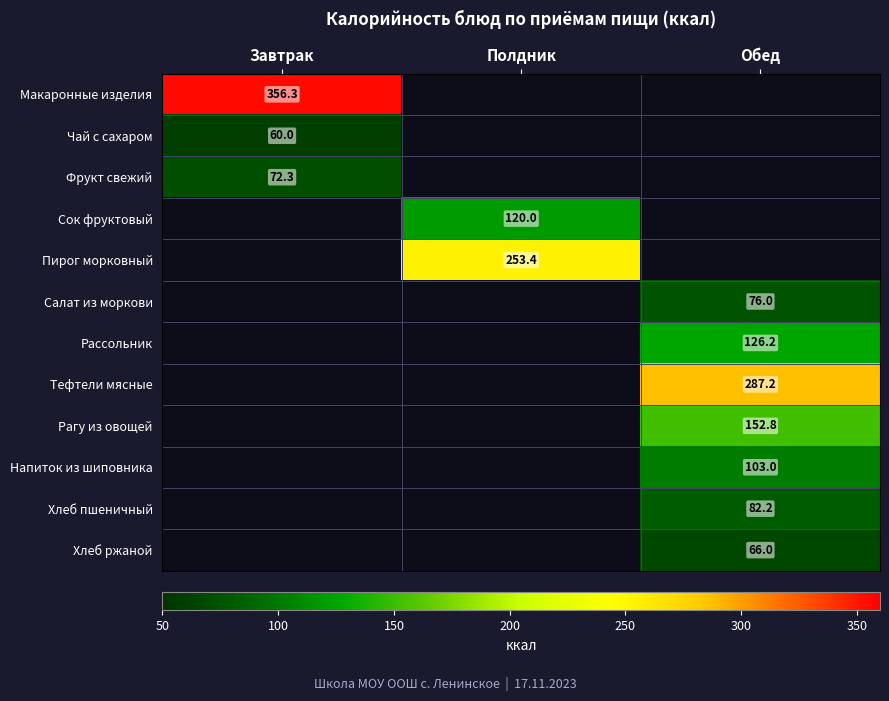

What is the difference between the highest and lowest values at Завтрак?

296.3